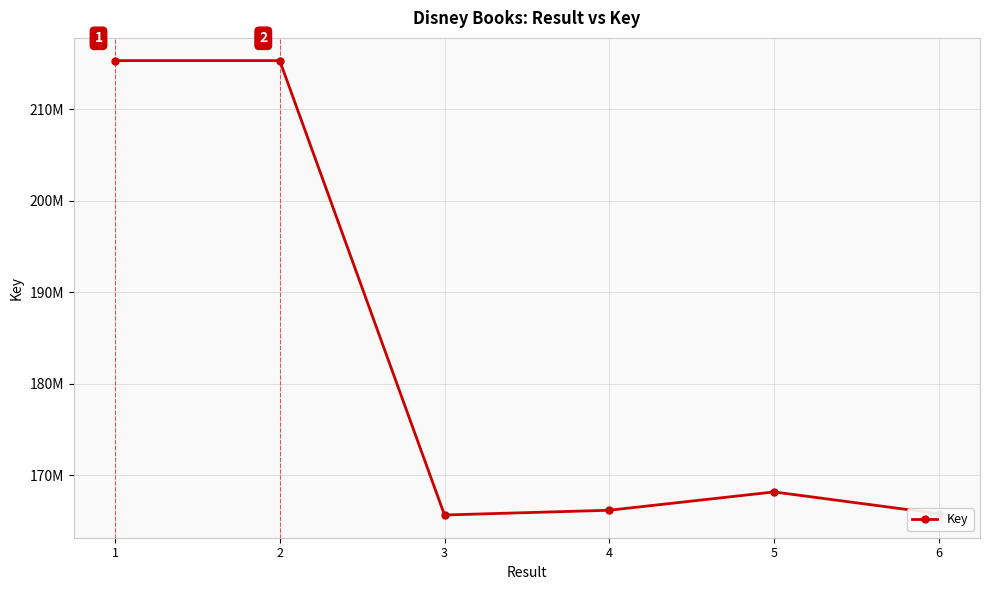

What is the change in value from 1 to 2?

-41